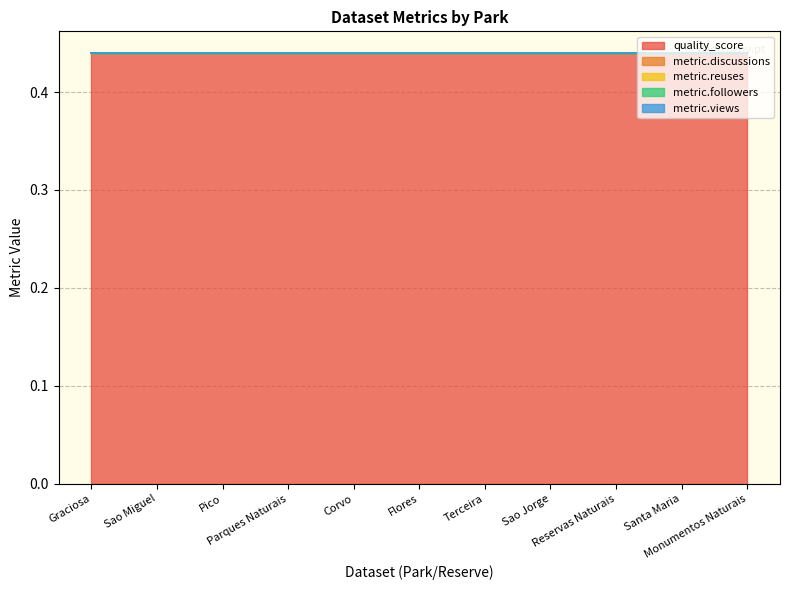

Reading left to right, extract all data points from this chart.

quality_score: 0.4	0.4	0.4	0.4	0.4	0.4	0.4	0.4	0.4	0.4	0.4
metric.discussions: 0.0	0.0	0.0	0.0	0.0	0.0	0.0	0.0	0.0	0.0	0.0
metric.reuses: 0.0	0.0	0.0	0.0	0.0	0.0	0.0	0.0	0.0	0.0	0.0
metric.followers: 0.0	0.0	0.0	0.0	0.0	0.0	0.0	0.0	0.0	0.0	0.0
metric.views: 0.0	0.0	0.0	0.0	0.0	0.0	0.0	0.0	0.0	0.0	0.0